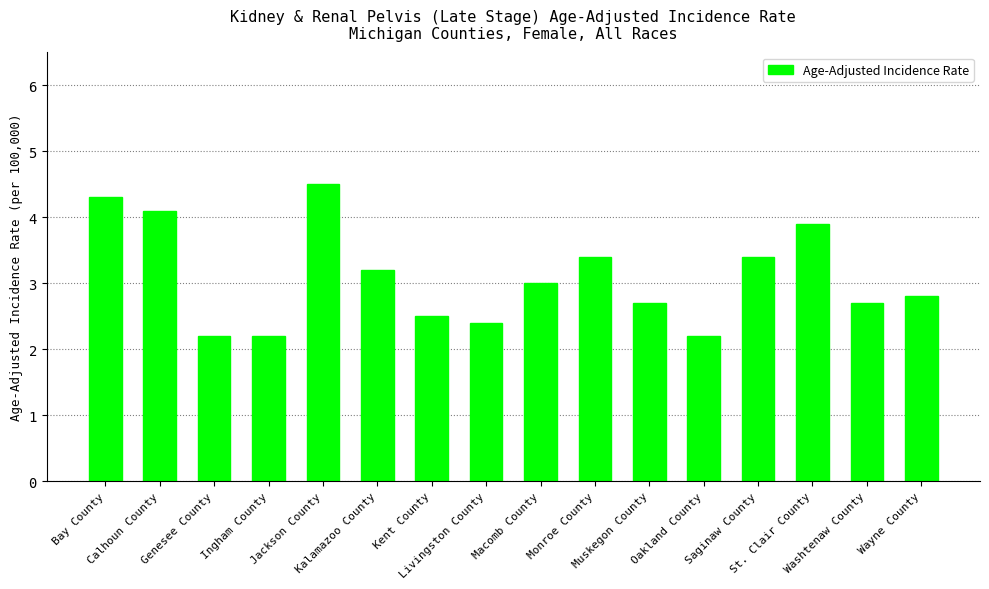

Which has a higher value, Kalamazoo County or Bay County?

Bay County